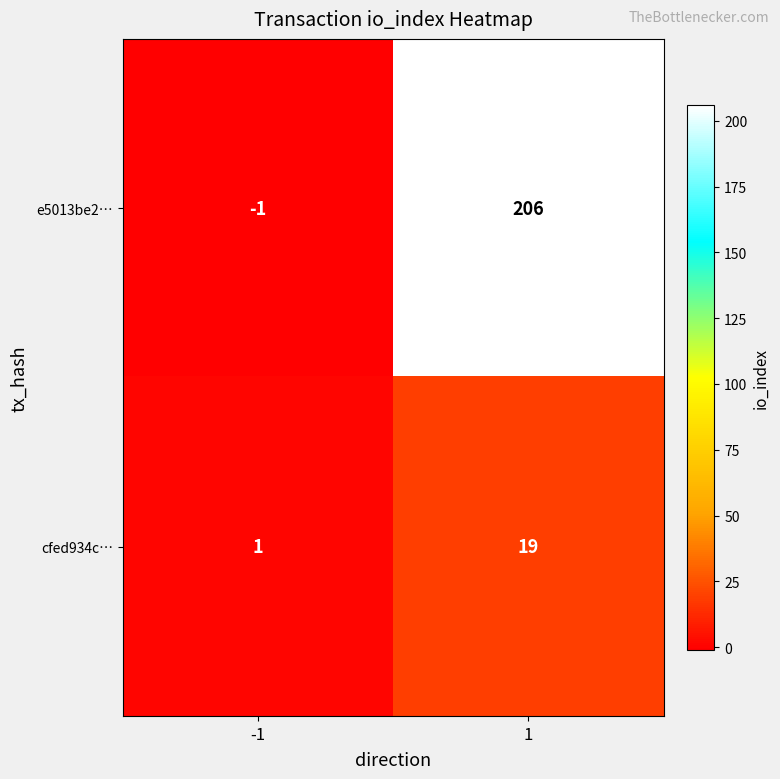

The cfed934c… series shows 9 at 1. True or false?

False